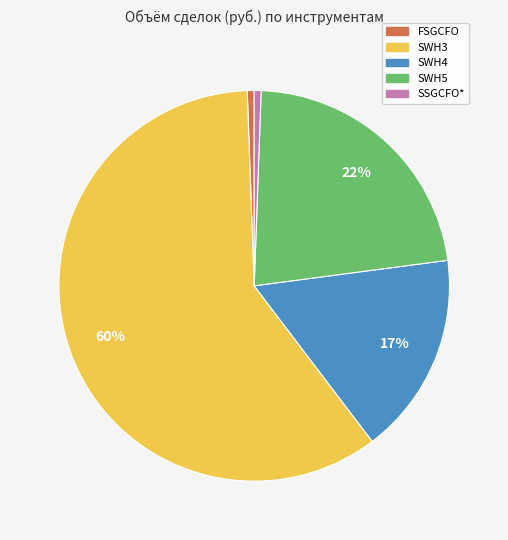

To the nearest percent, what is the average slice percentage?

20%